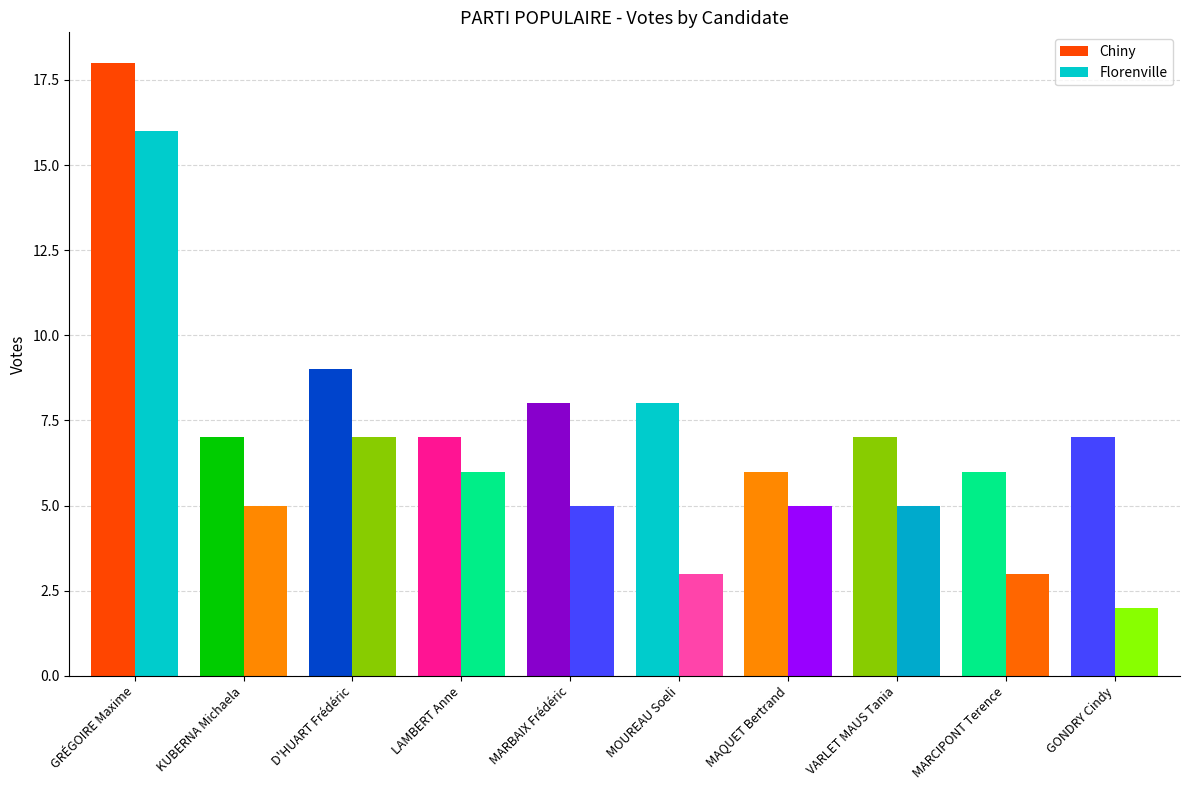

What is the approximate value of Chiny at D'HUART Frédéric, to the nearest 10?

10